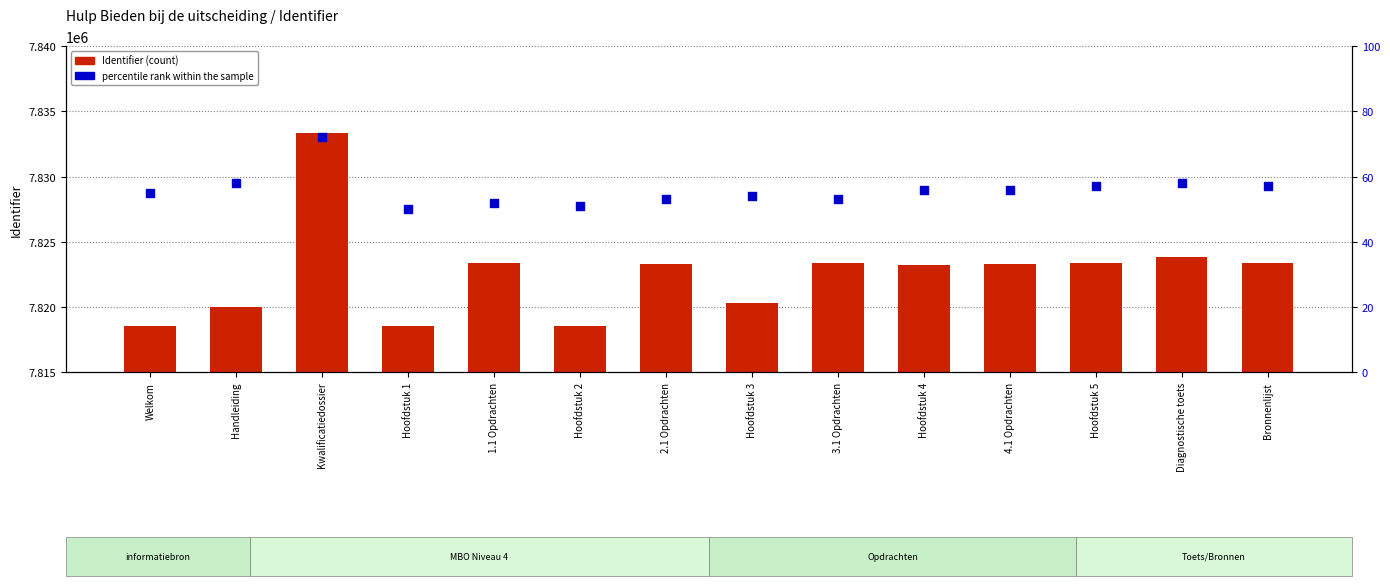

Which series has the largest Y range (max minus min)?

Identifier